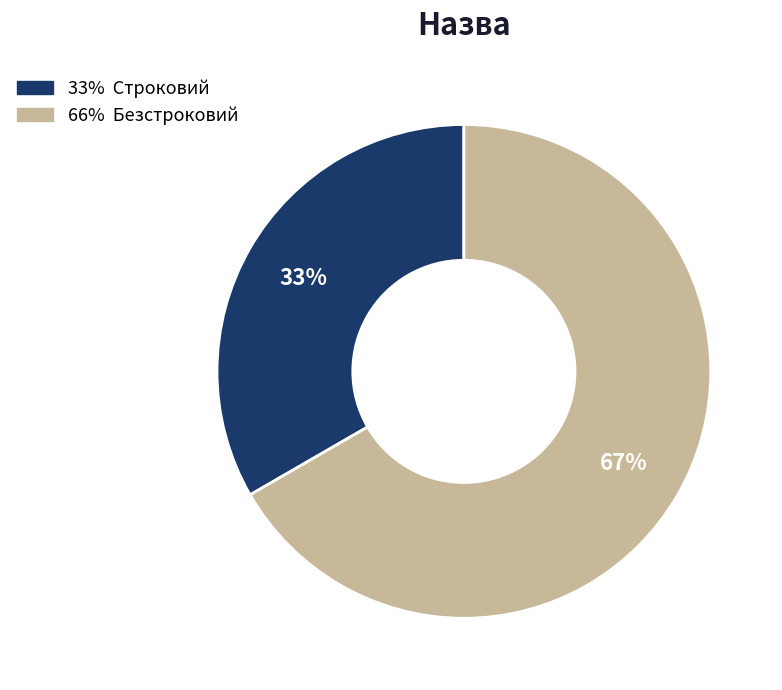

To the nearest percent, what is the average slice percentage?

50%